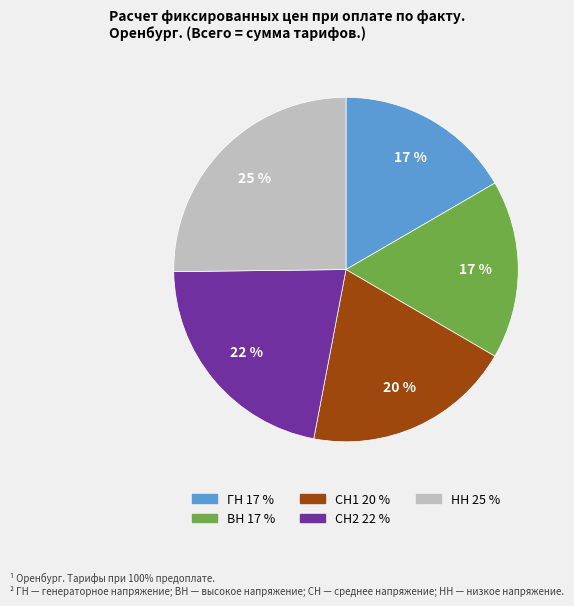

To the nearest percent, what is the average slice percentage?

20%